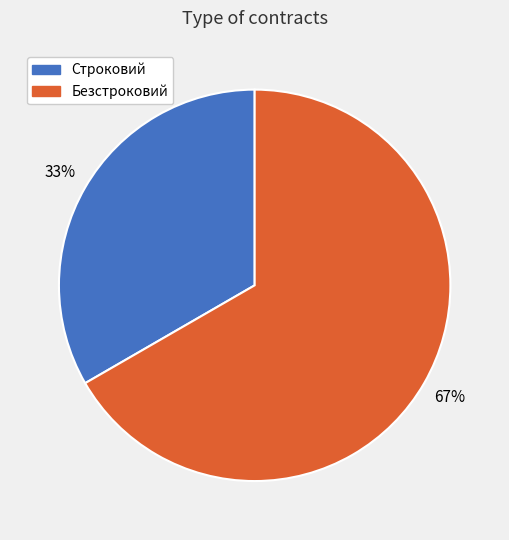

Combined, do Строковий and Безстроковий account for over 50%?

Yes